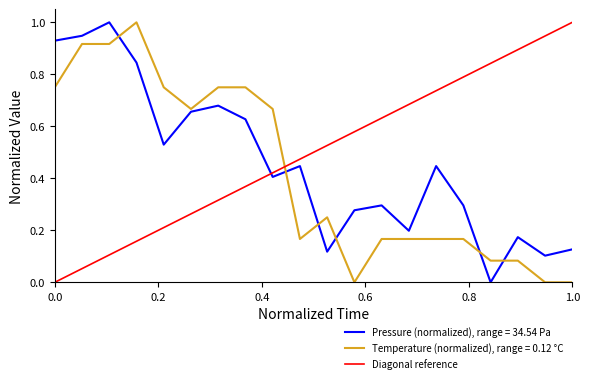

The Pressure (normalized), range = 34.54 Pa series shows 1.4 at 0.0. True or false?

False